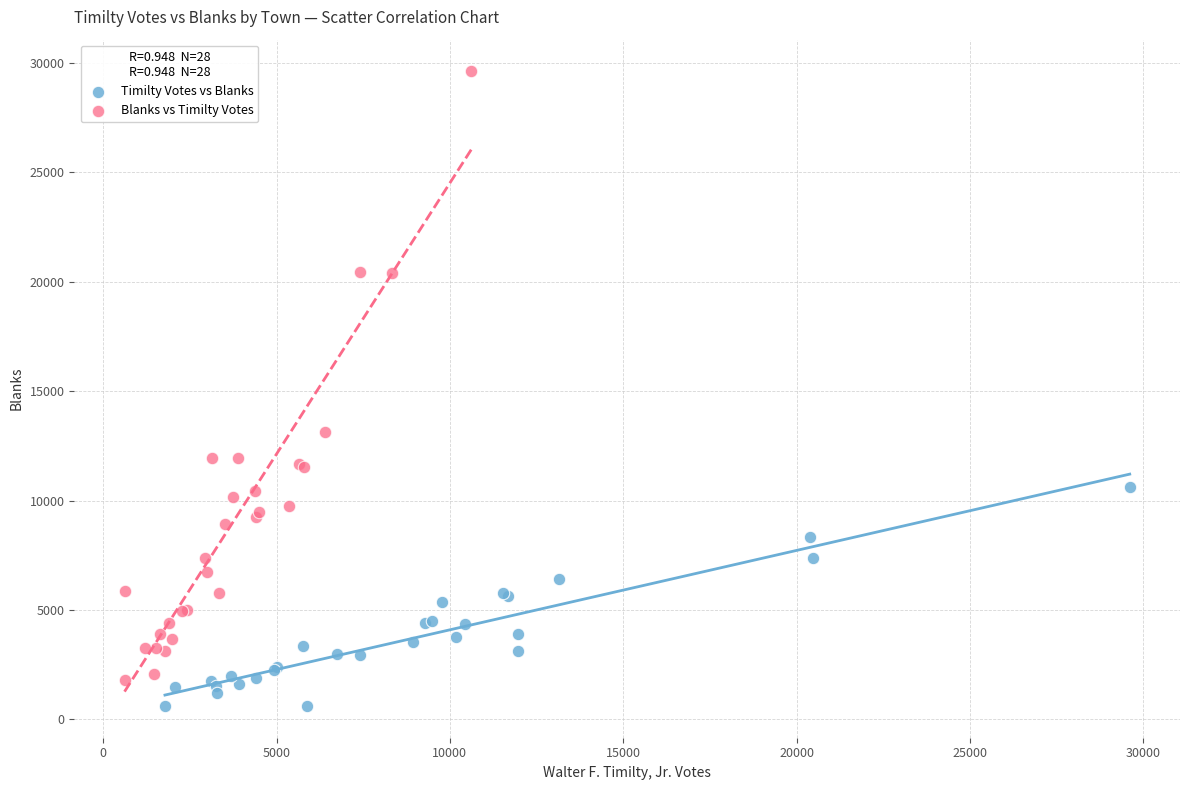

Which series contains the highest Y value?

Blanks vs Timilty Votes